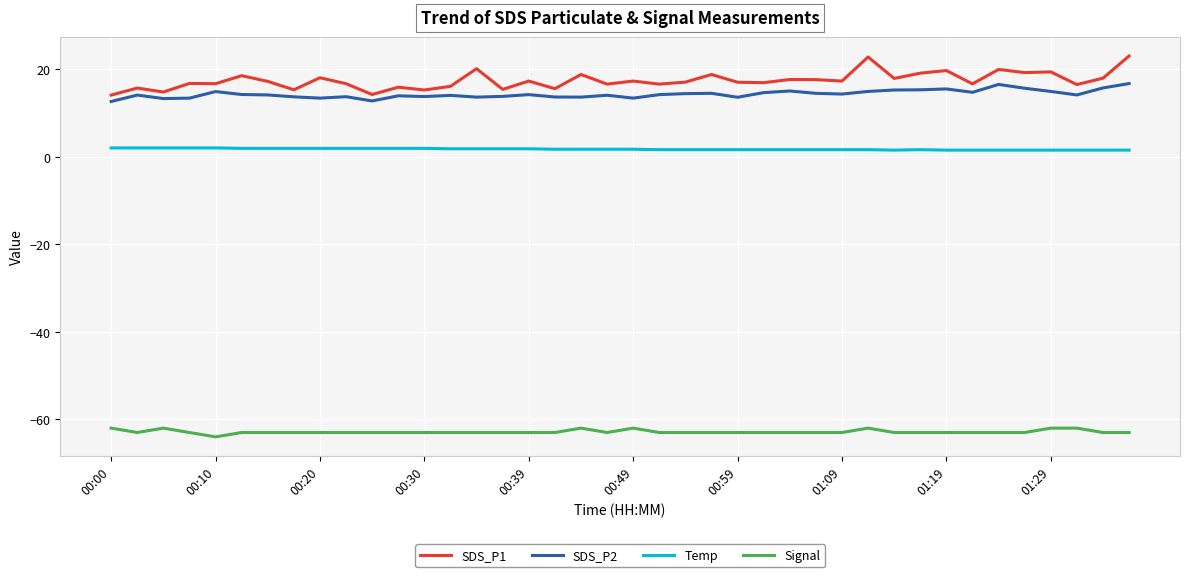

Rank the series by their maximum value, from highest to lowest.

SDS_P1, SDS_P2, Temp, Signal